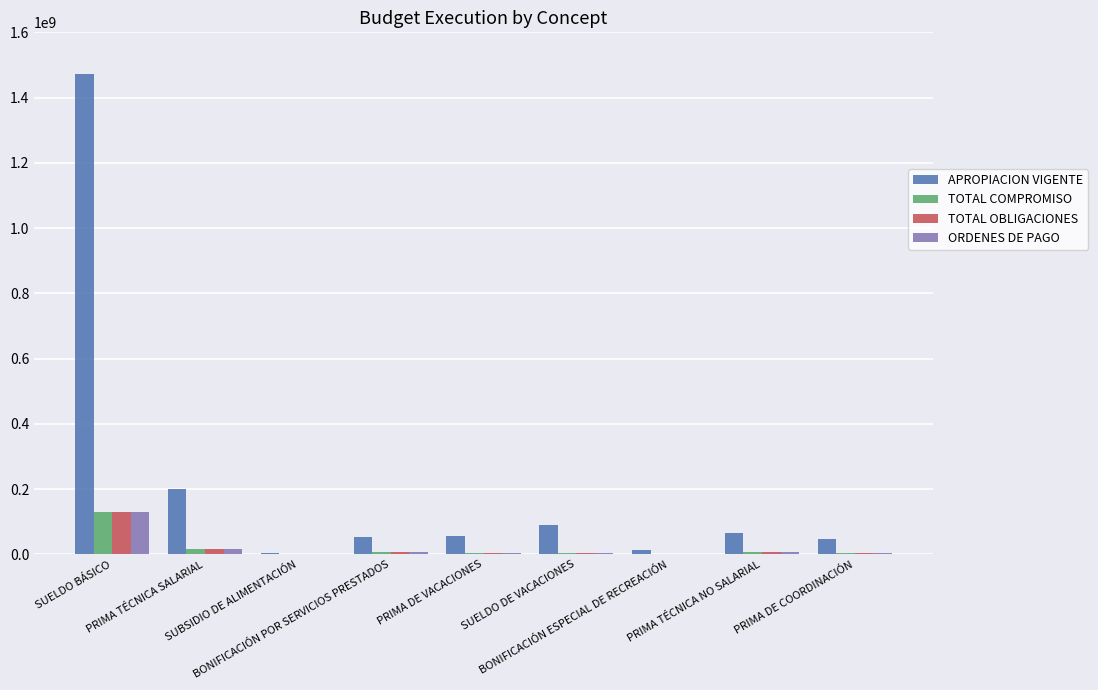

Is it true that TOTAL OBLIGACIONES equals 3938617 at PRIMA DE COORDINACIÓN?

True